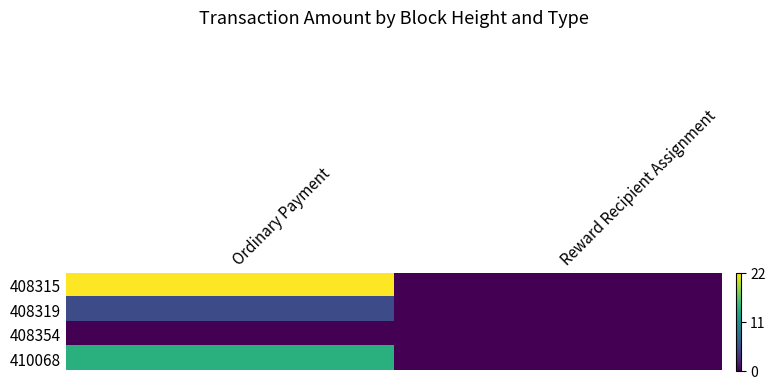

Reading left to right, transcribe all the data shown in this chart.

408315: Ordinary Payment=22	Reward Recipient Assignment=0
408319: Ordinary Payment=5	Reward Recipient Assignment=0
408354: Ordinary Payment=0	Reward Recipient Assignment=0
410068: Ordinary Payment=14	Reward Recipient Assignment=0